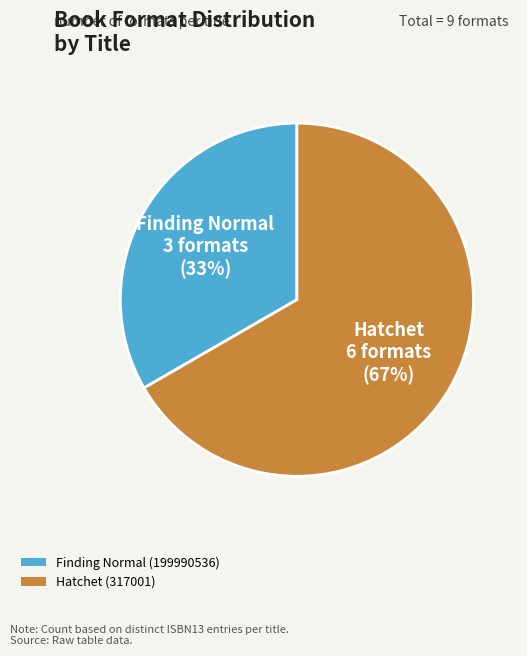

Is there any slice that represents more than half of the pie?

Yes